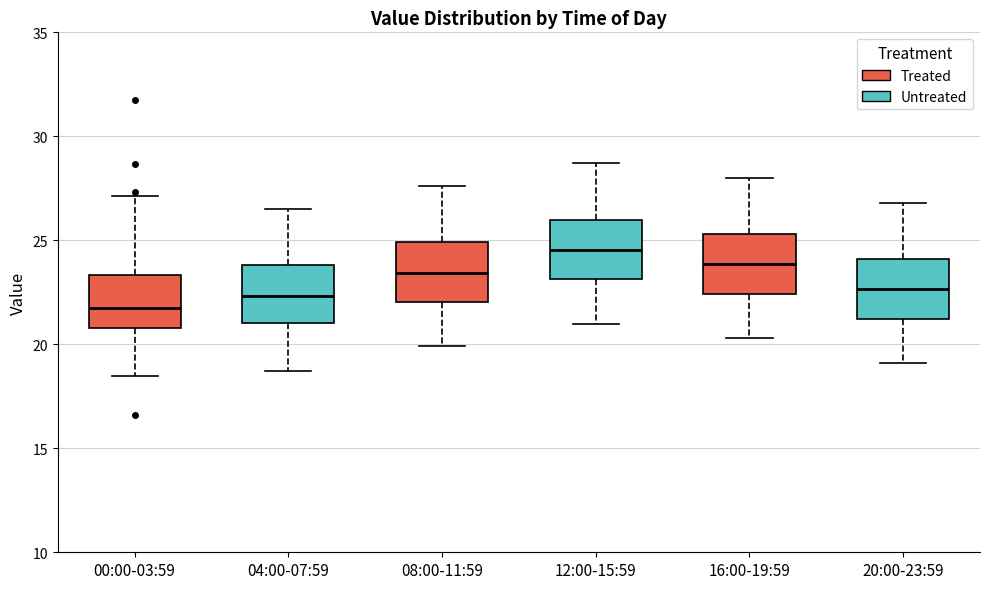

Reading left to right, read every box against the y-axis: the position of its median line, the range the box covers, and the ends of its whiskers. The values are not printed on the chart, so give them approximately, as read against the axis.

00:00-03:59: median 22.0, box 21.0 to 23.5, whiskers 18.5 to 27.0
04:00-07:59: median 22.5, box 21.0 to 24.0, whiskers 18.5 to 26.5
08:00-11:59: median 23.5, box 22.0 to 25.0, whiskers 20.0 to 27.5
12:00-15:59: median 24.5, box 23.0 to 26.0, whiskers 21.0 to 28.5
16:00-19:59: median 24.0, box 22.5 to 25.5, whiskers 20.5 to 28.0
20:00-23:59: median 22.5, box 21.0 to 24.0, whiskers 19.0 to 27.0